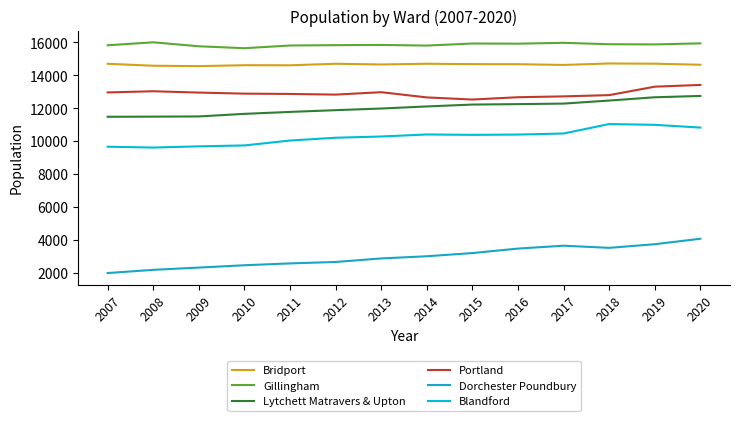

Does the chart display data point markers on the line(s)?

No